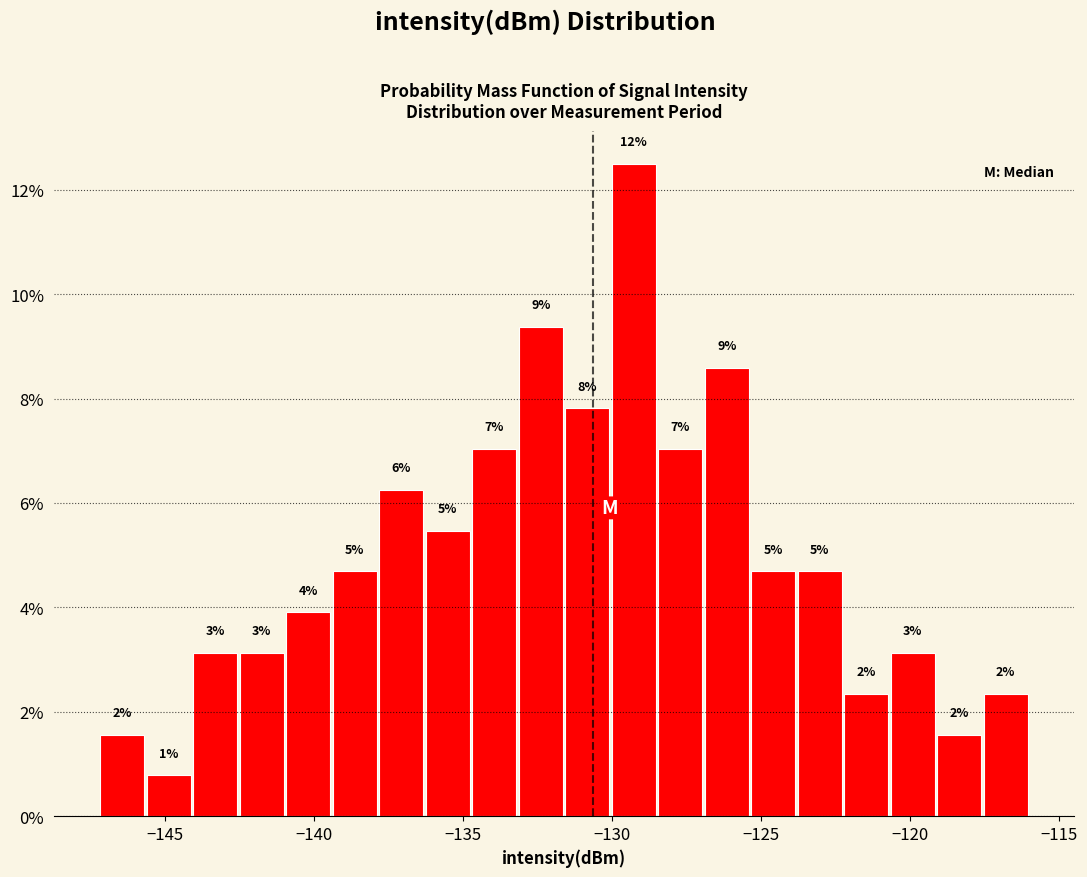

Around what value on the x-axis is the tallest bar? Give the approximate position of its centre, as read against the axis.

-129.5